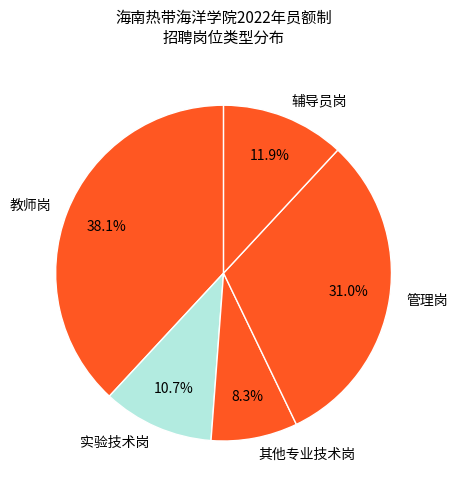

To the nearest percent, what is the average slice percentage?

20%